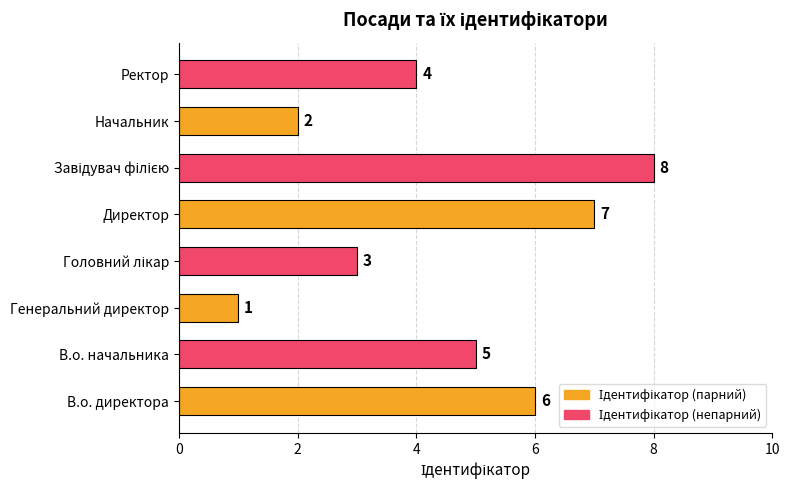

At which label is the value closest to 4?

Ректор